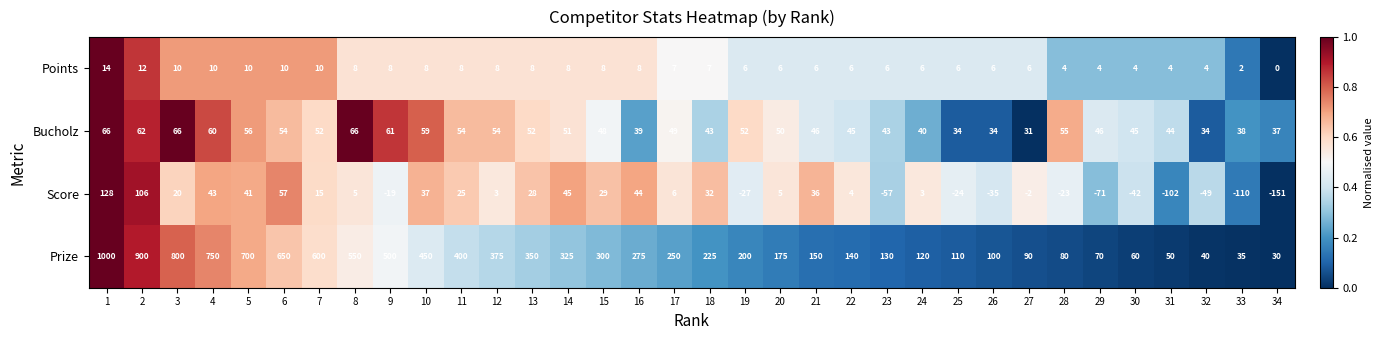

Rank the series by their maximum value, from highest to lowest.

Prize, Score, Bucholz, Points